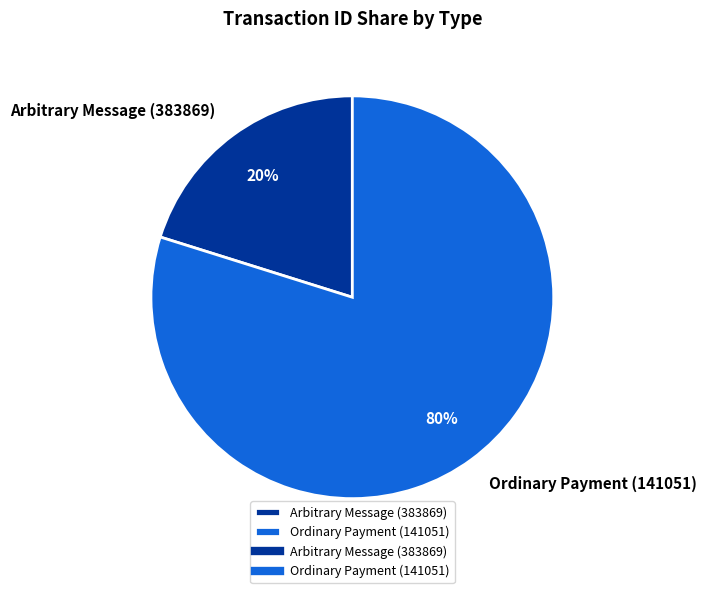

To the nearest percent, what portion does Ordinary Payment (141051) represent?

80%